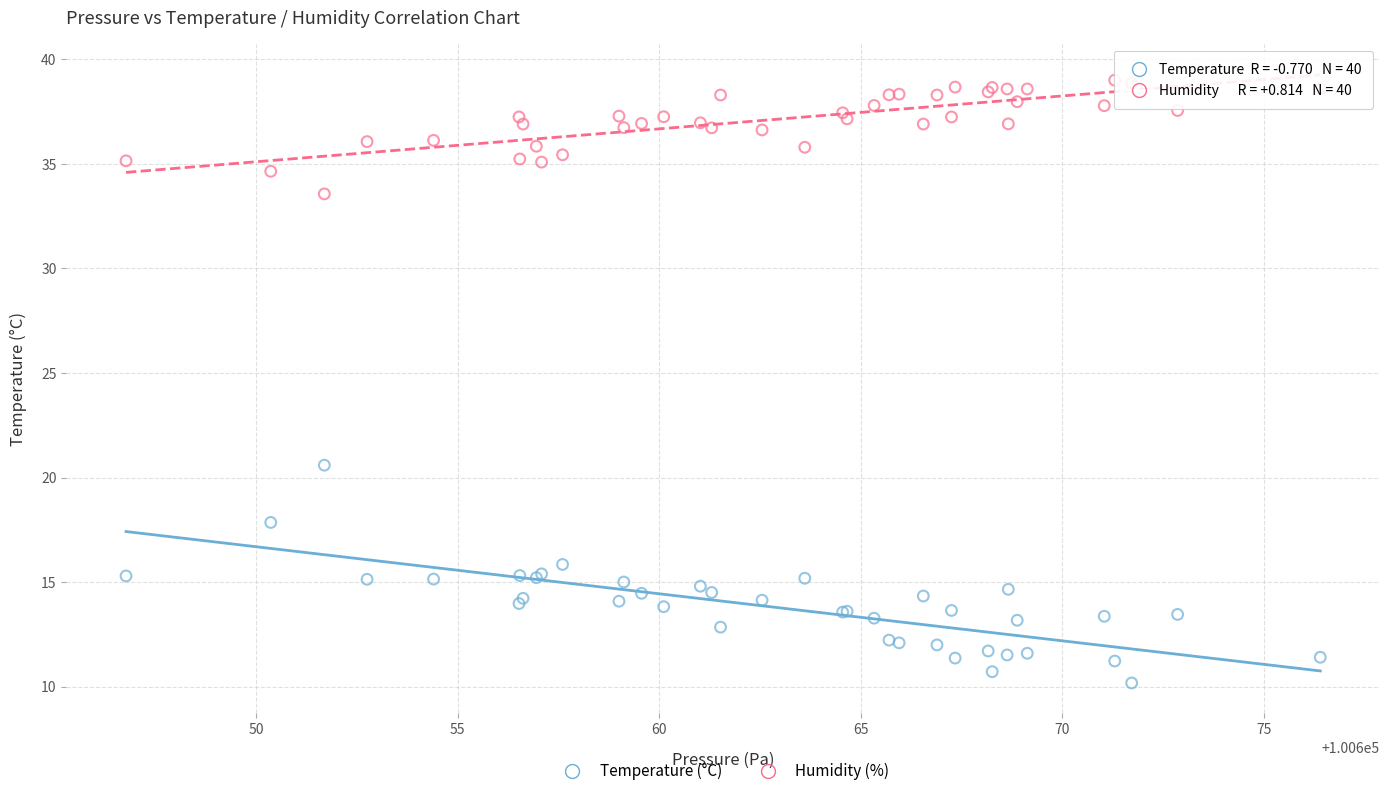

Which series contains the lowest Y value?

Temperature (°C)